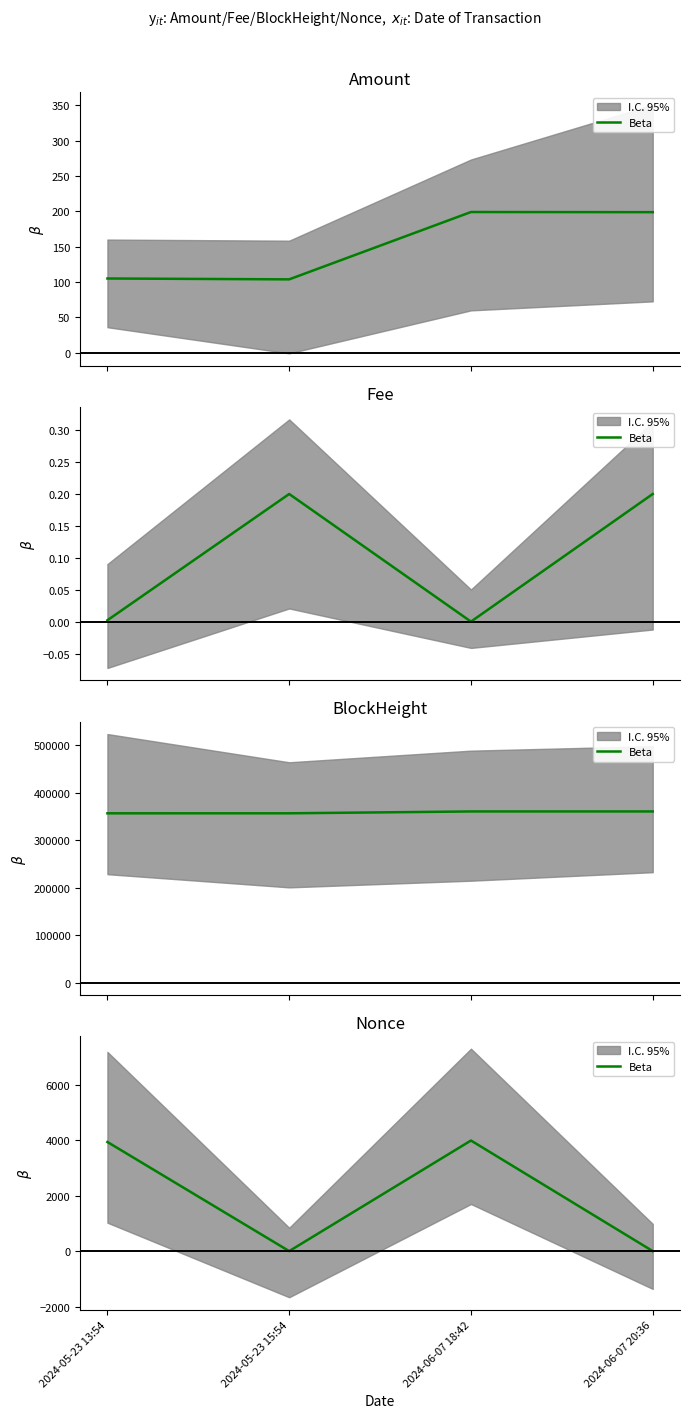

Which has a higher value, 2024-06-07 20:36 or 2024-05-23 13:54?

2024-05-23 13:54